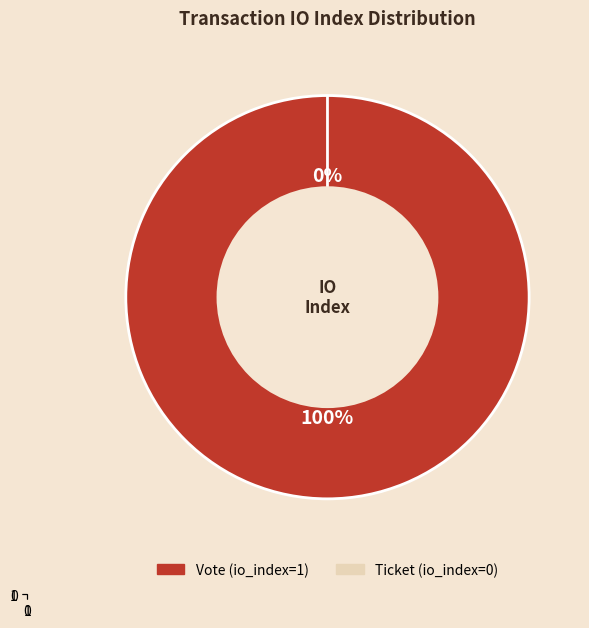

To the nearest percent, what is the difference between the Vote (io_index=1) and Ticket (io_index=0) slice percentages?

100%